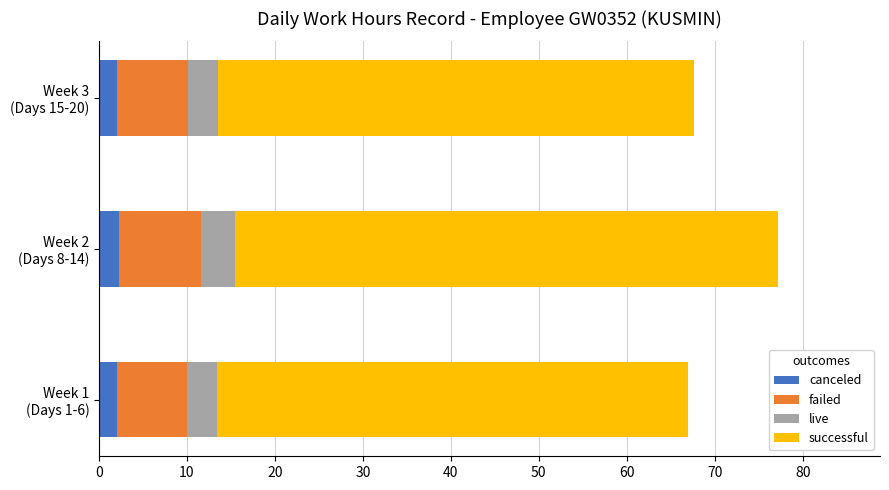

What is the maximum value for canceled?

2.3